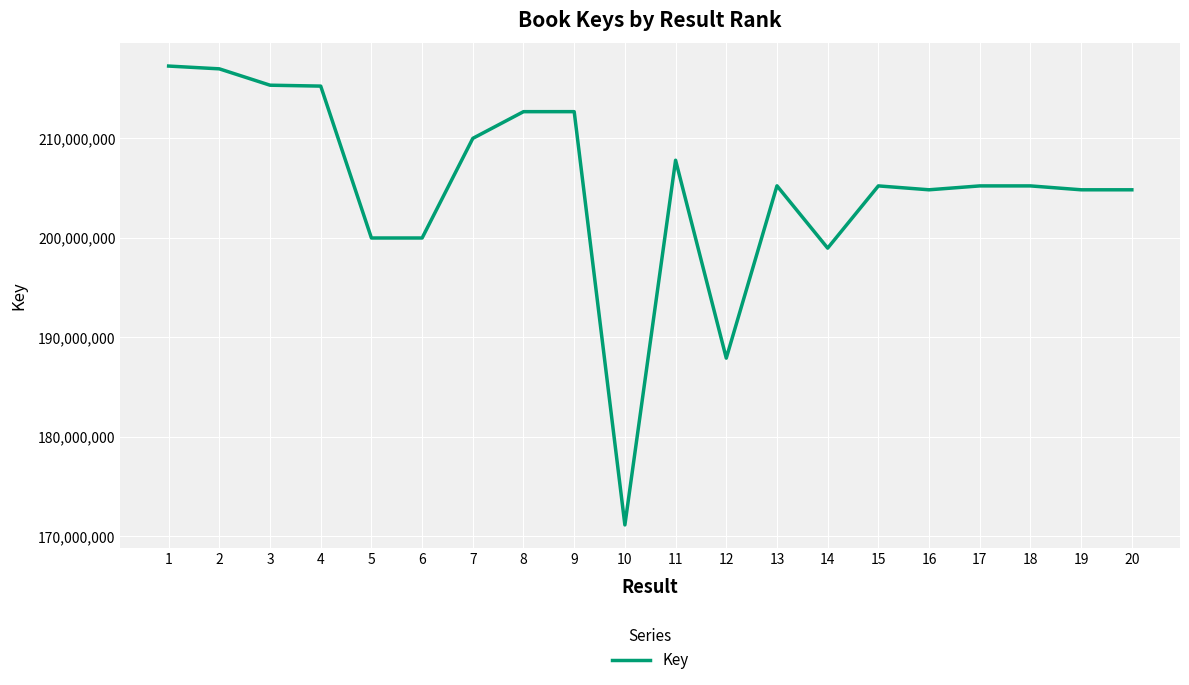

What is the difference between the maximum and second lowest values?

29330404